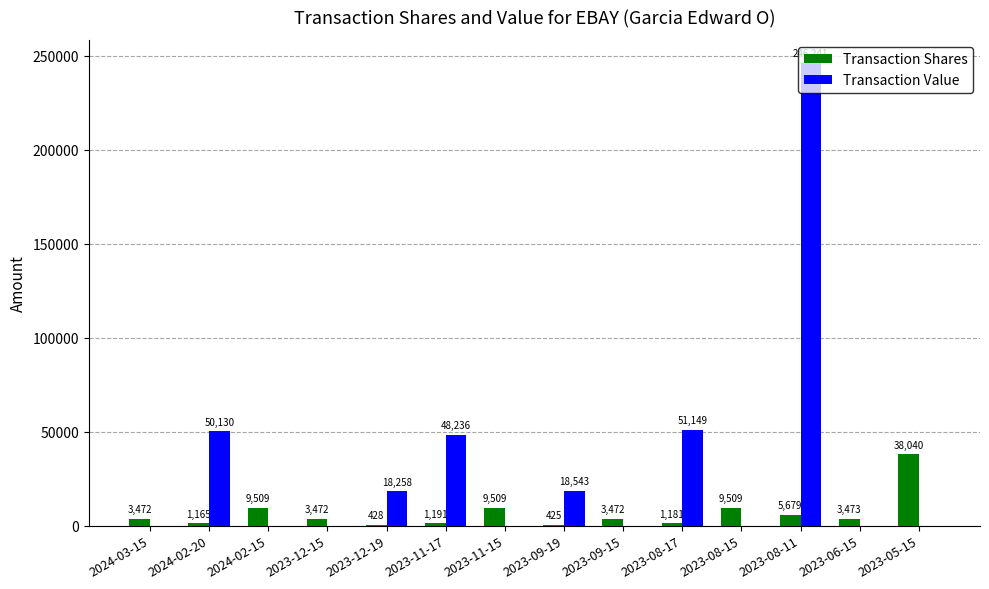

Where is Transaction Value nearest to the value 123120?

2023-08-17